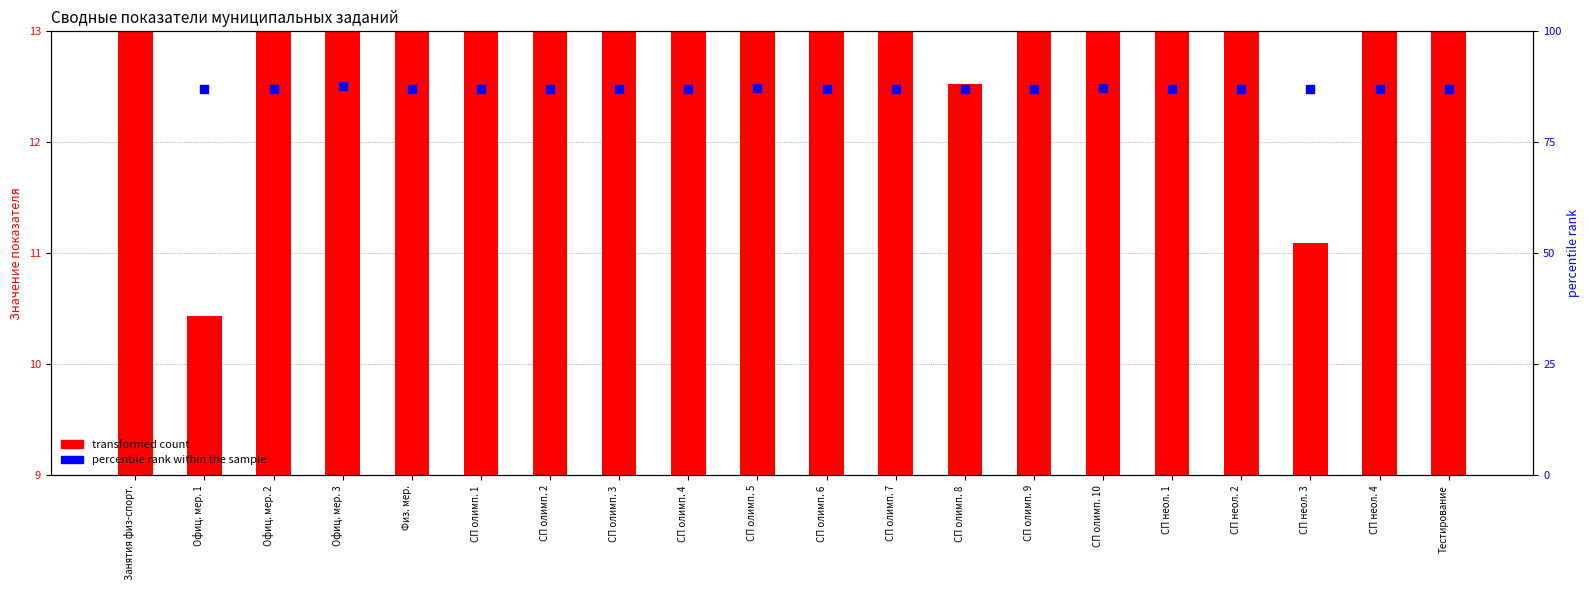

Is the value of transformed count at Офиц. мер. 1 greater than the value of percentile rank within the sample at СП неол. 2?

No